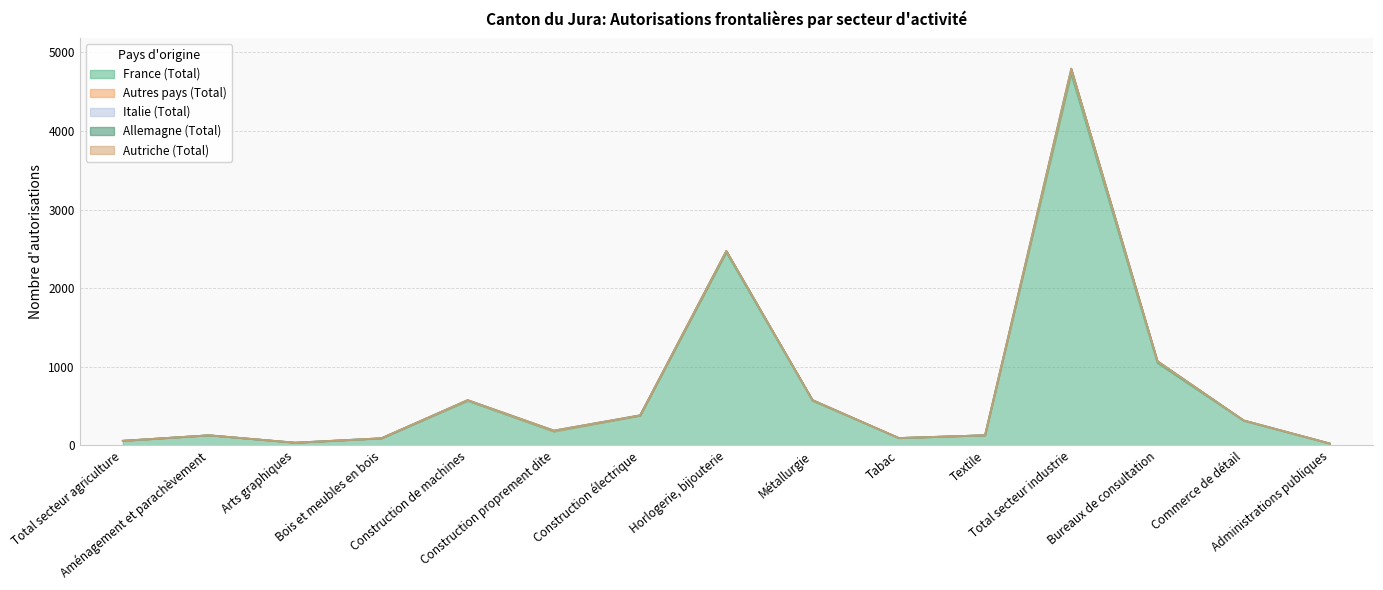

What is the highest value of the France (Total) series?

4727